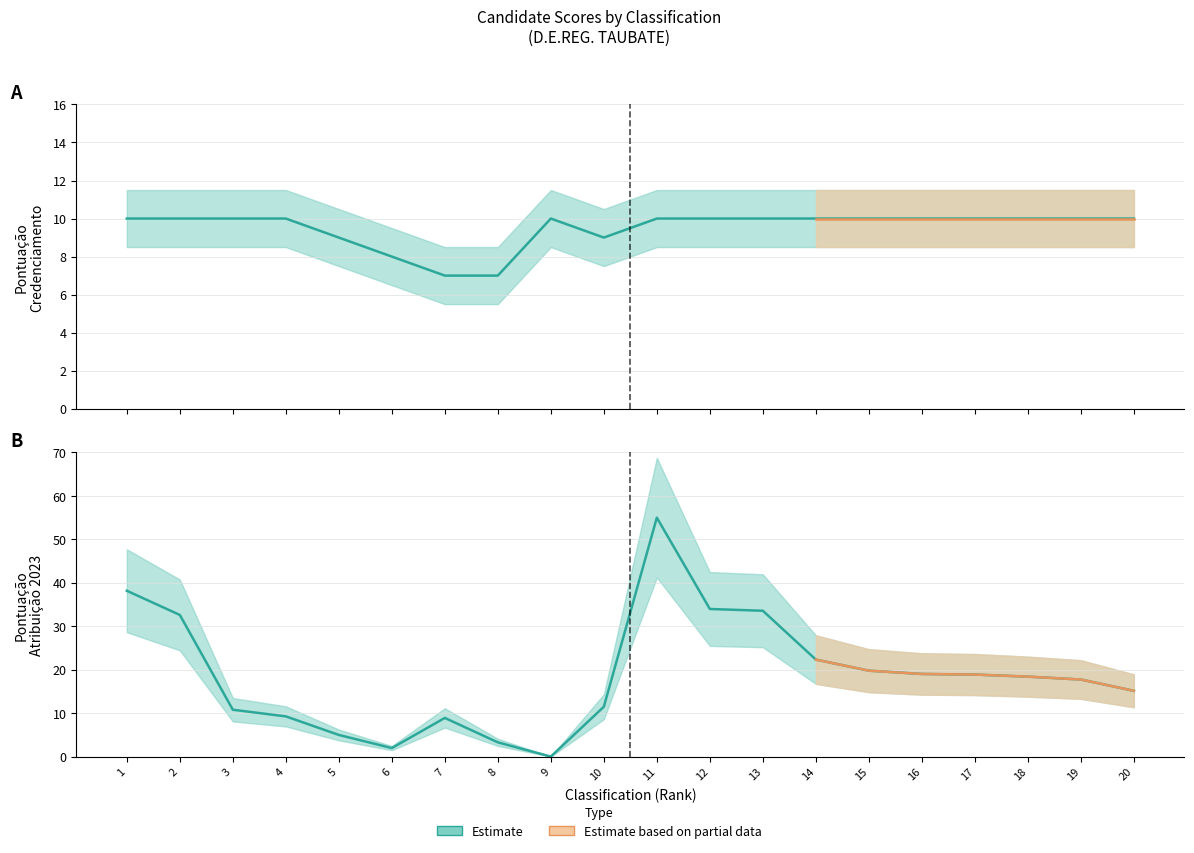

True or false: PONTUACAO CREDENCIAMENTO has more than 1 interior local peaks.

False